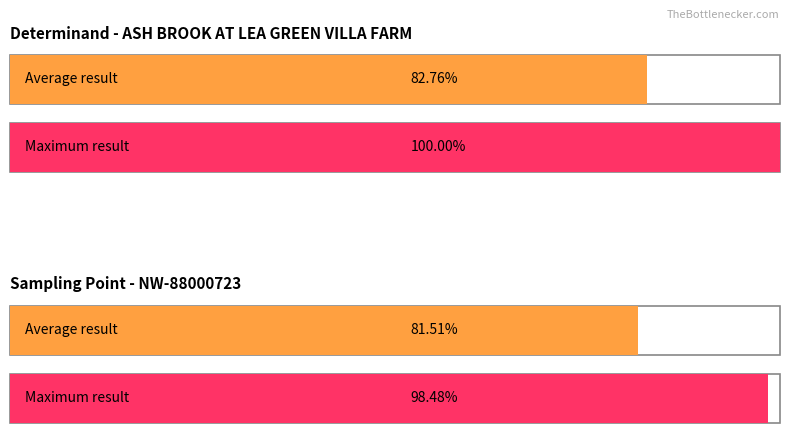

True or false: Average utilization has a value of 4.2 at N Oxidised.

False